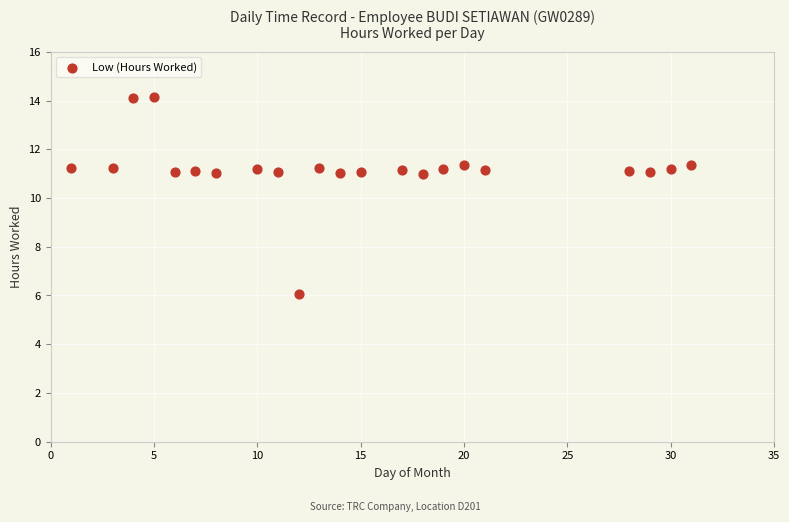

What is the range of Y values (max minus min)?

8.1